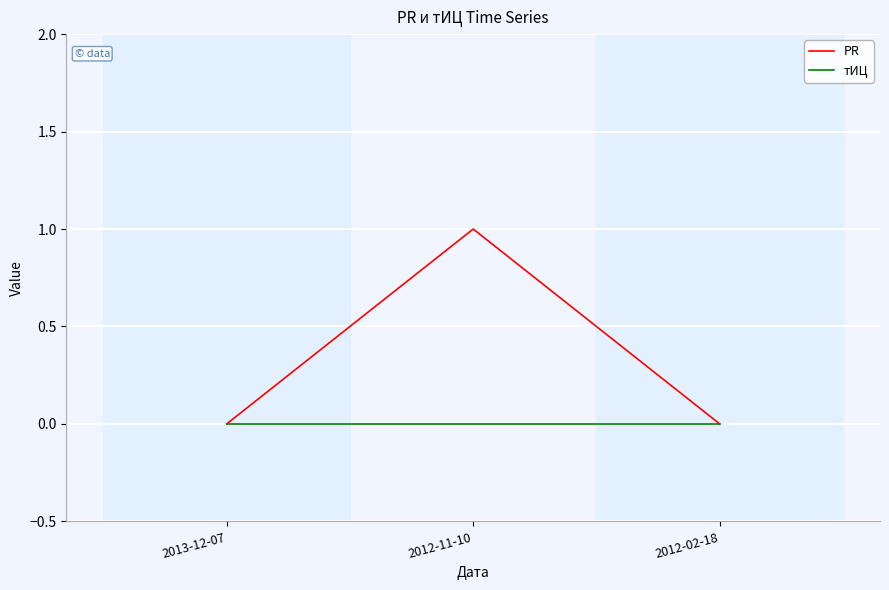

The value of PR at 2013-12-07 is 1. True or false?

False